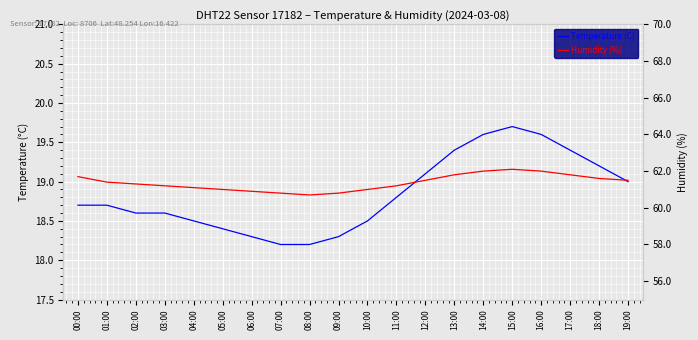

Is it true that Humidity (%) equals 90.2 at 09:00?

False